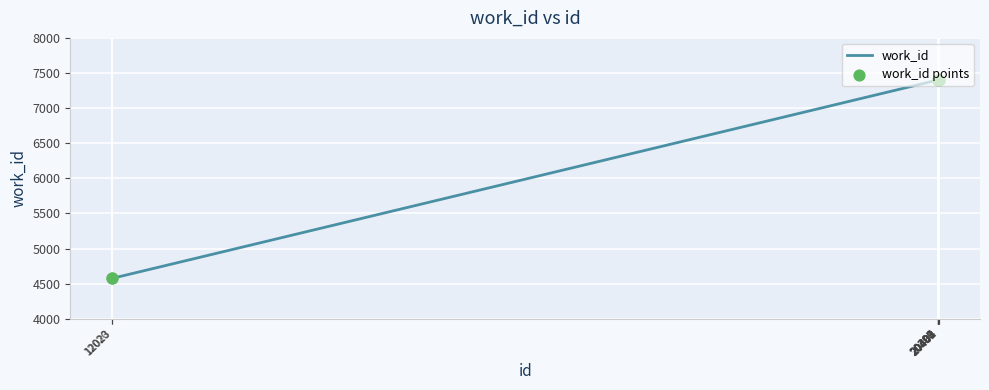

What is the minimum value shown in the chart?

4574